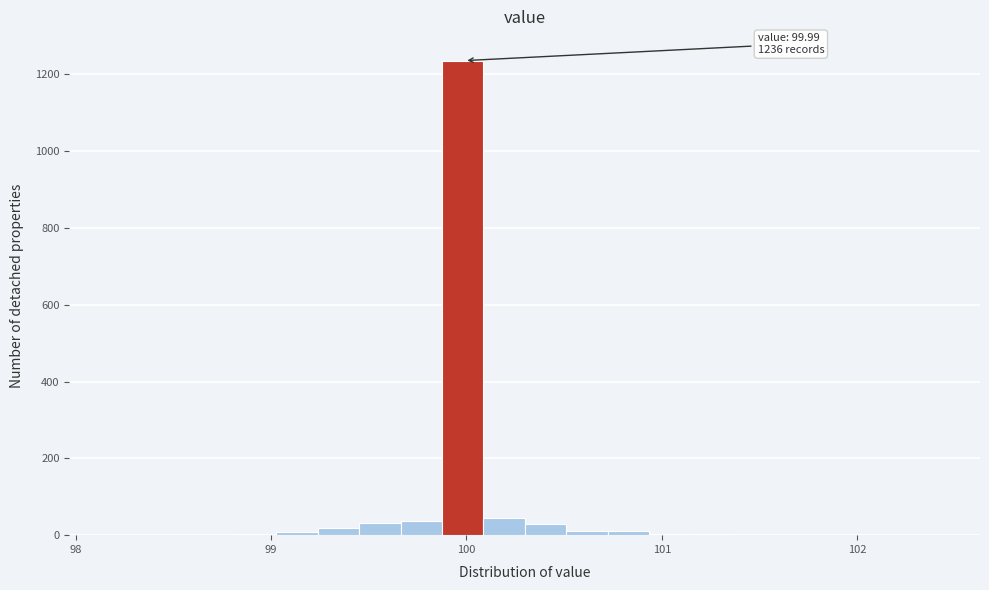

Around what value on the x-axis is the tallest bar? Give the approximate position of its centre, as read against the axis.

100.0